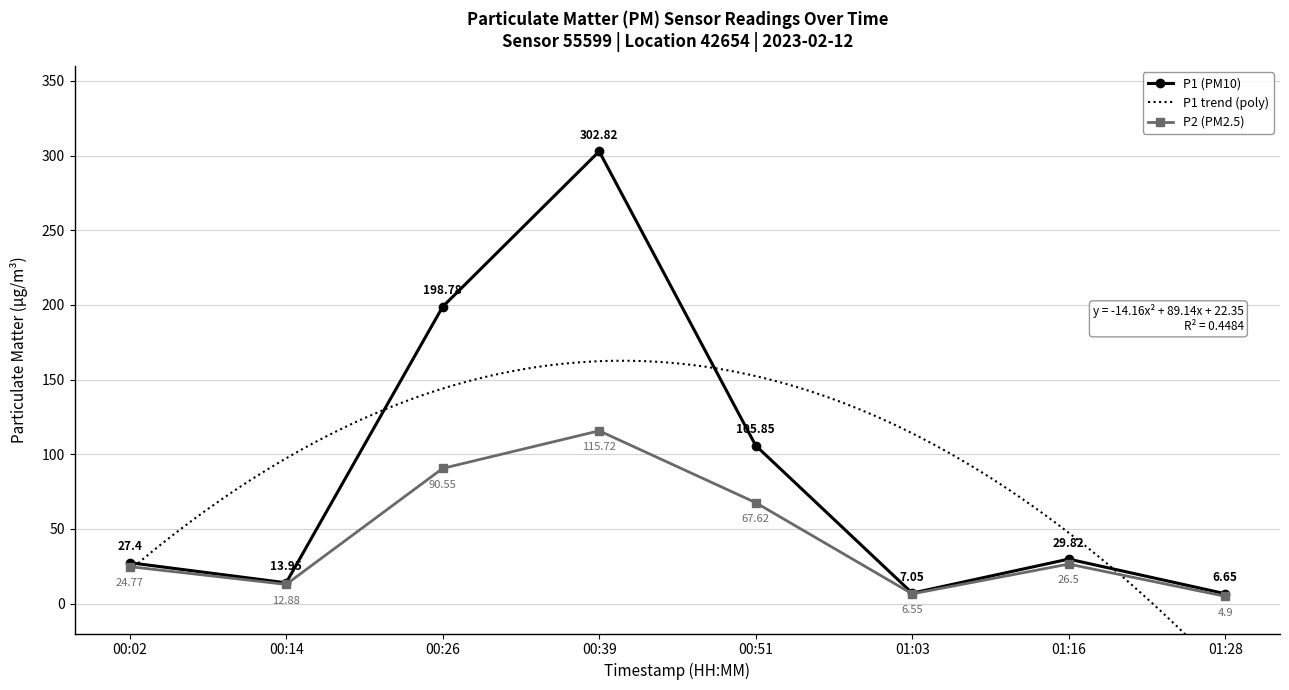

What value does the P2 (PM2.5) series have at 01:03?

6.5